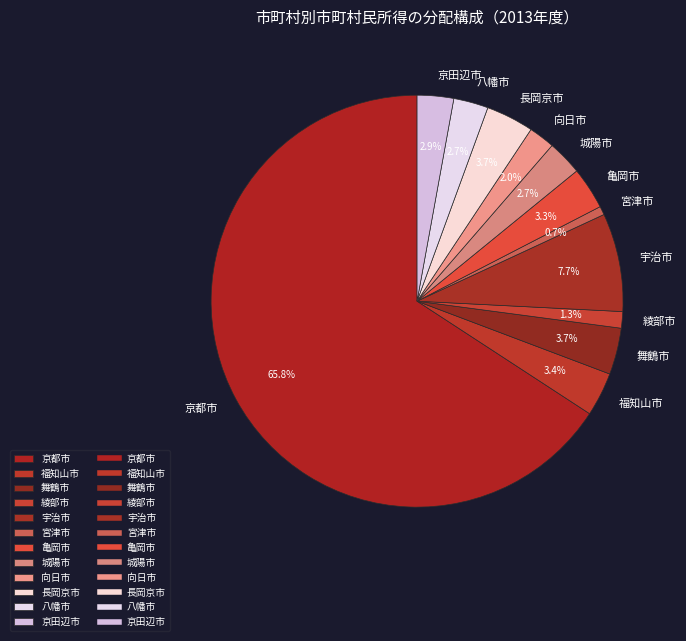

How many slices are in this pie chart?

12